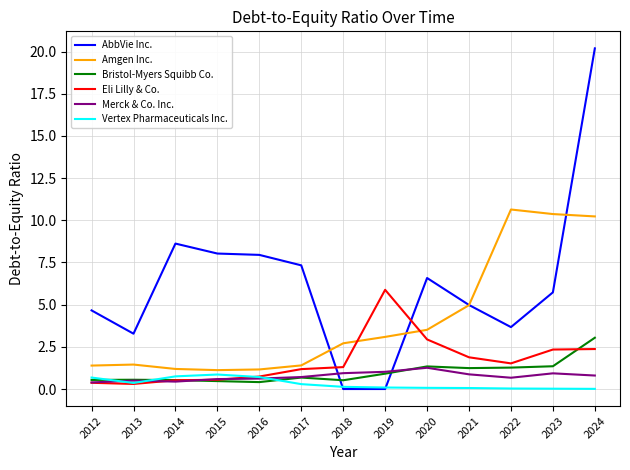

Is the value of Merck & Co. Inc. at 2019 greater than the value of Bristol-Myers Squibb Co. at 2018?

Yes